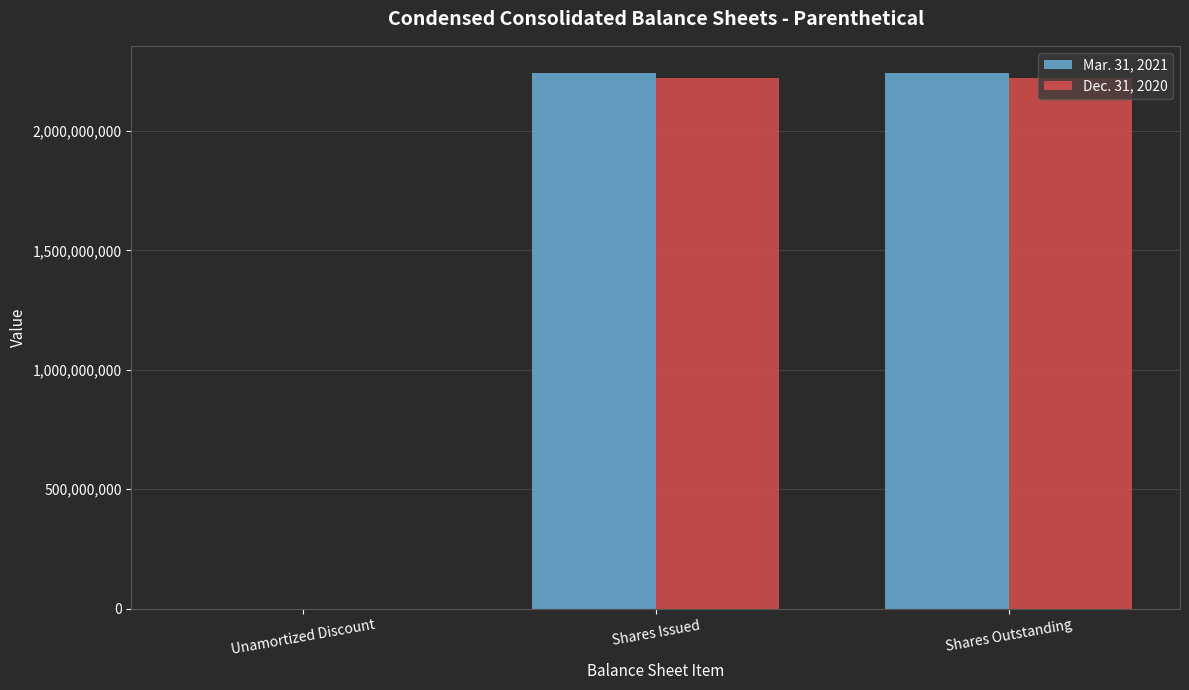

Are the bars grouped side by side (vs. stacked)?

Yes